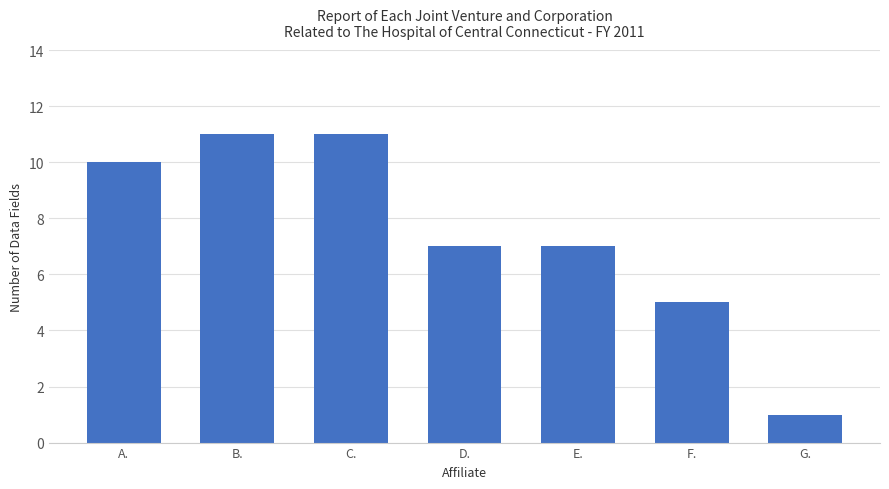

What is the label of the 1st bar from the left?

A.